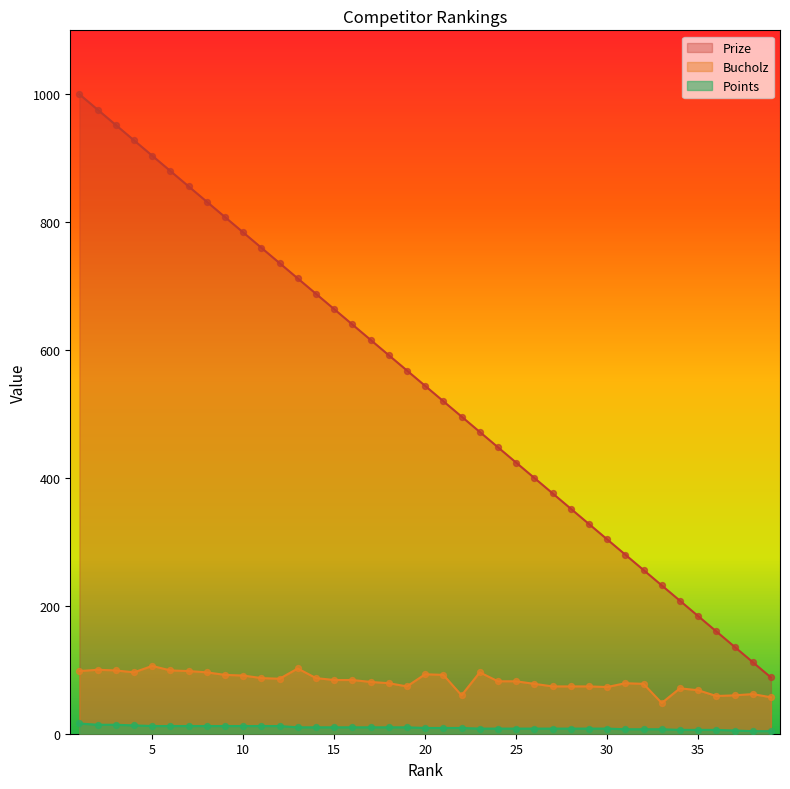

What are all the series names shown in the legend?

Prize, Bucholz, Points